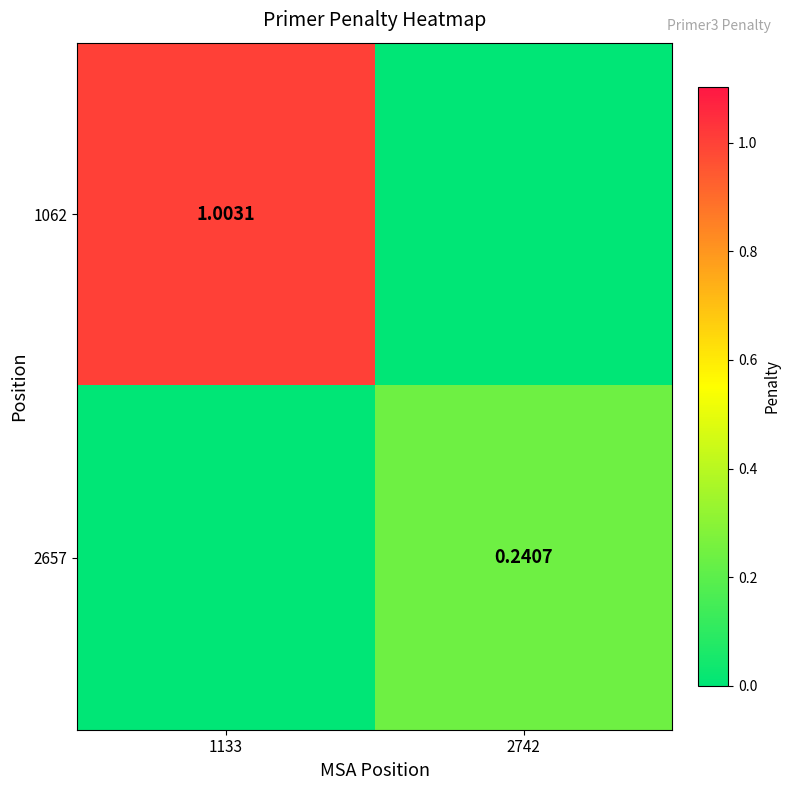

How many data points does each series have?

2